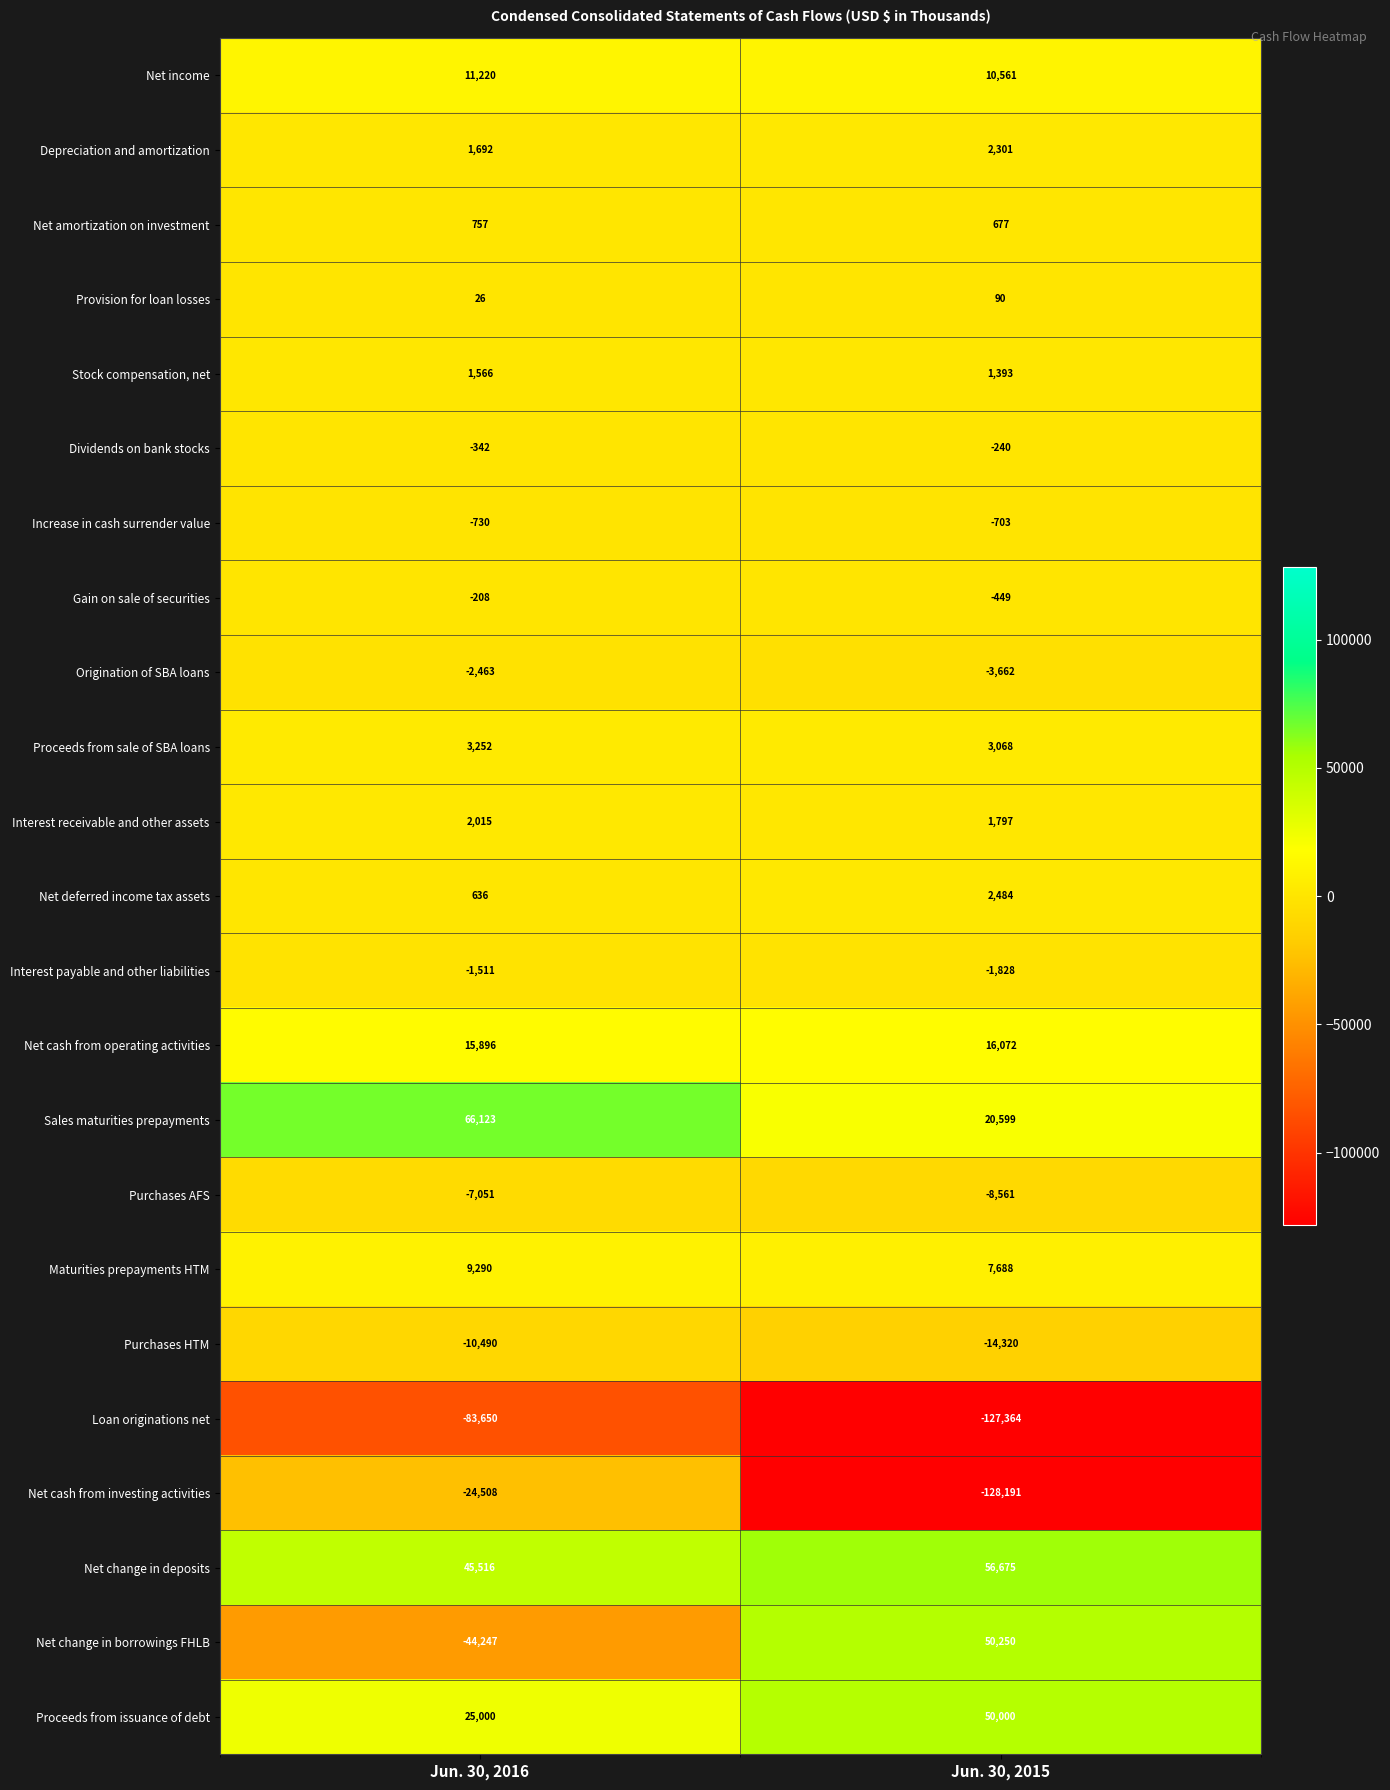

Rank the series at Jun. 30, 2015 from lowest to highest value.

Net cash from investing activities, Loan originations net, Purchases HTM, Purchases AFS, Origination of SBA loans, Interest payable and other liabilities, Increase in cash surrender value, Gain on sale of securities, Dividends on bank stocks, Provision for loan losses, Net amortization on investment, Stock compensation, net, Interest receivable and other assets, Depreciation and amortization, Net deferred income tax assets, Proceeds from sale of SBA loans, Maturities prepayments HTM, Net income, Net cash from operating activities, Sales maturities prepayments, Proceeds from issuance of debt, Net change in borrowings FHLB, Net change in deposits